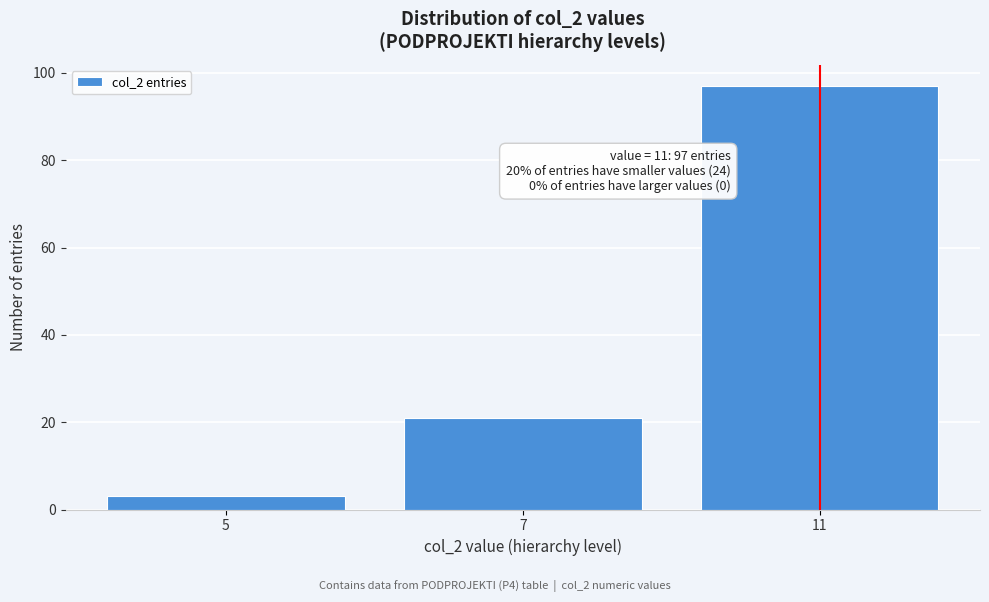

Reading right to left, extract all data points from this chart.

11=97	7=21	5=3